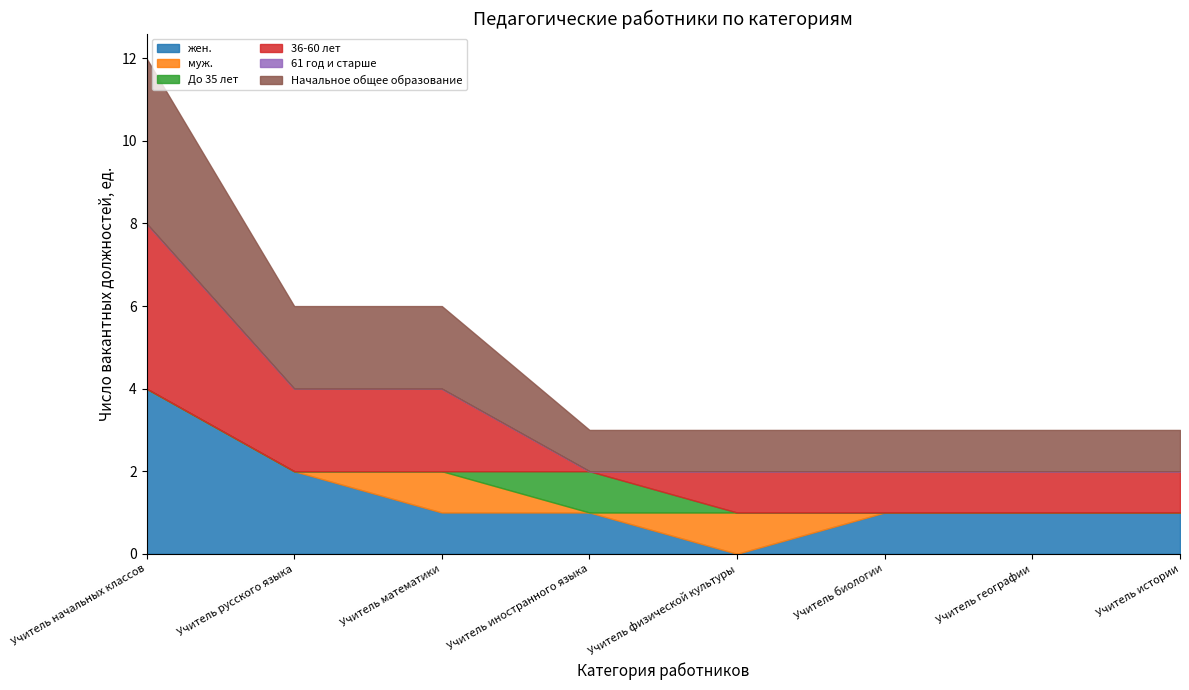

What is the value of the Начальное общее образование point at the 1st from the left?

4